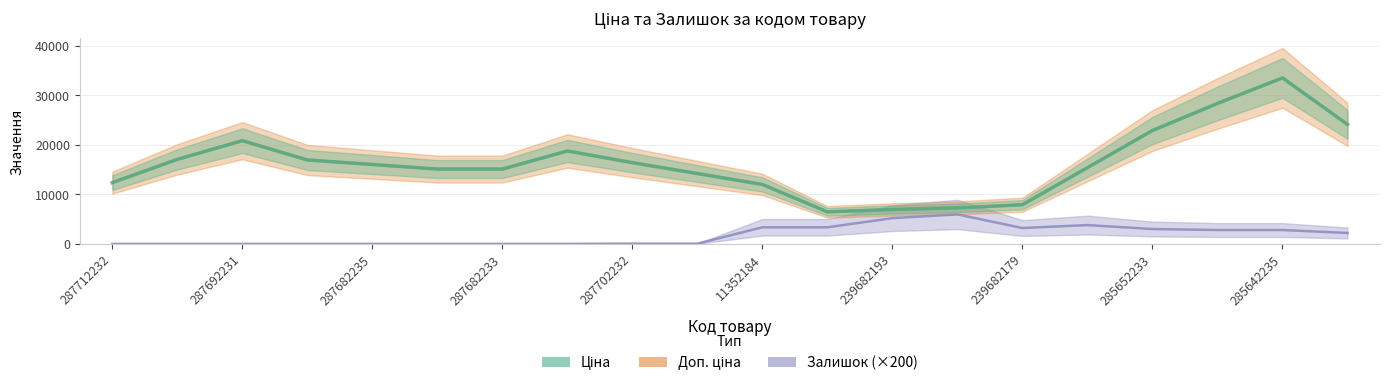

What is the difference between the second highest and second lowest values in the Доп. ціна series?

31284.9